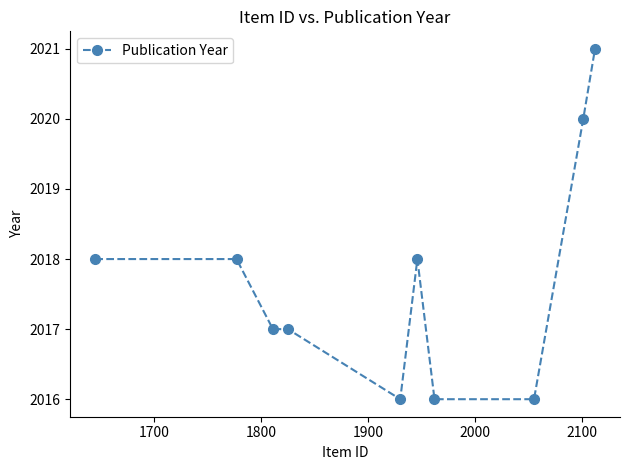

What is the value of the 5th point from the left?

2016